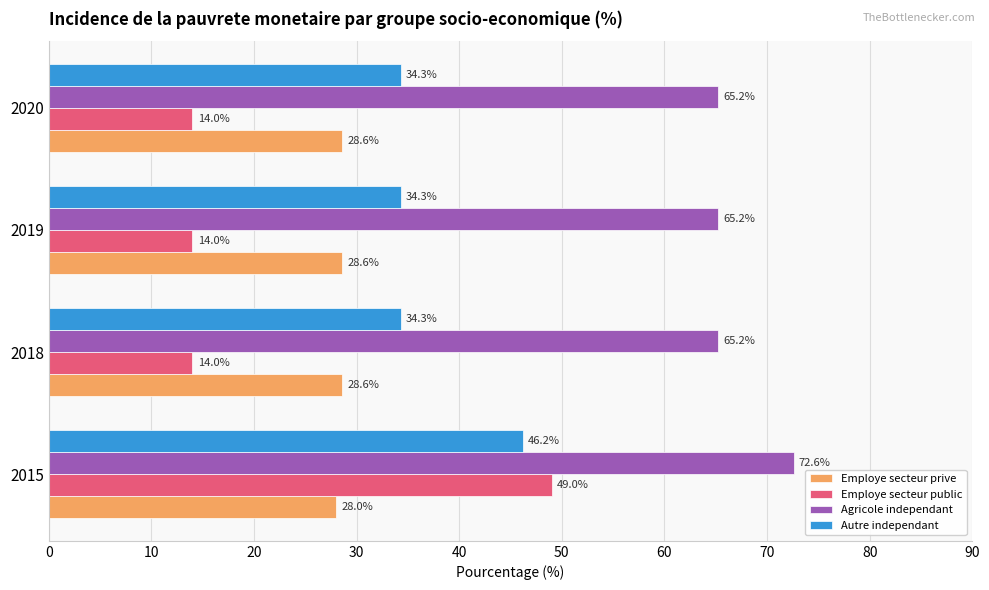

Between 2015 and 2018, which series saw the biggest shift?

Employe secteur public